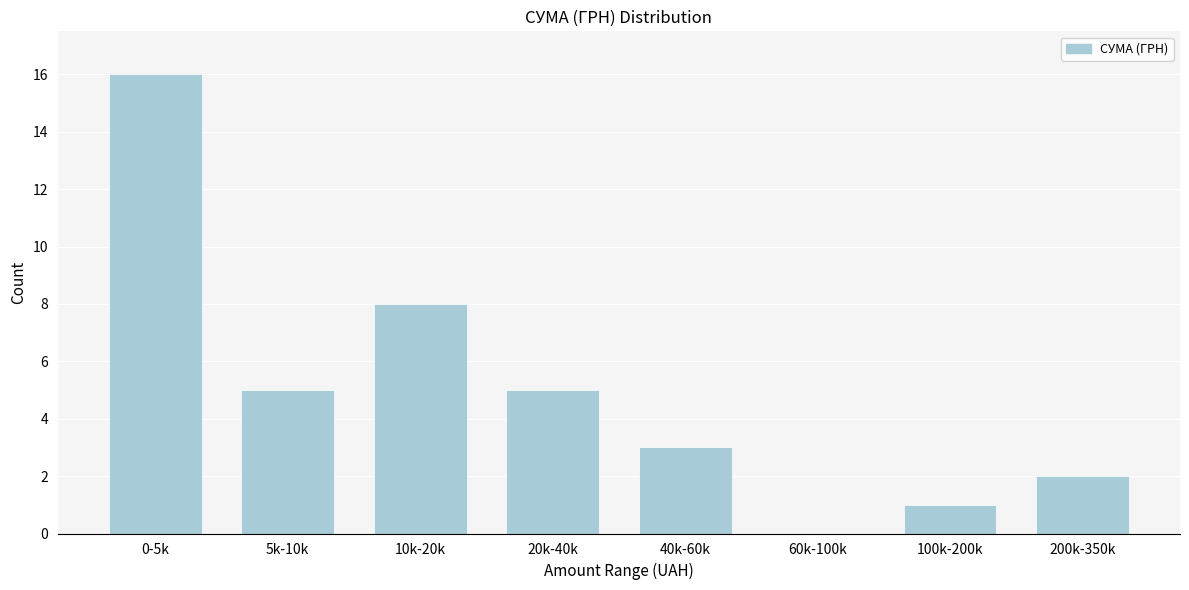

Reading left to right, list all the values displayed in this chart.

0-5k=16	5k-10k=5	10k-20k=8	20k-40k=5	40k-60k=3	60k-100k=0	100k-200k=1	200k-350k=2